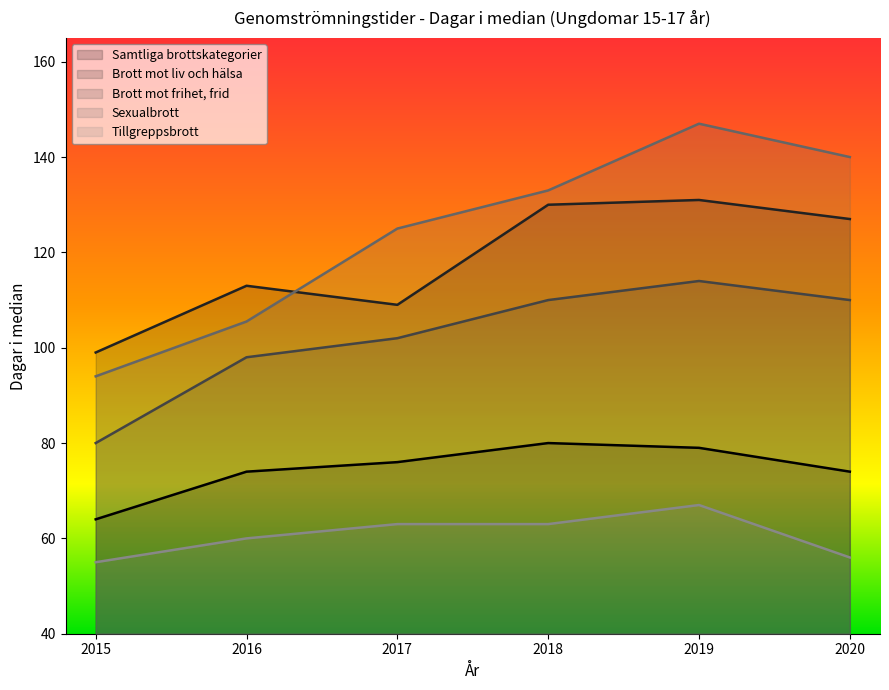

What is the average value of the Brott mot frihet, frid series?

102.3